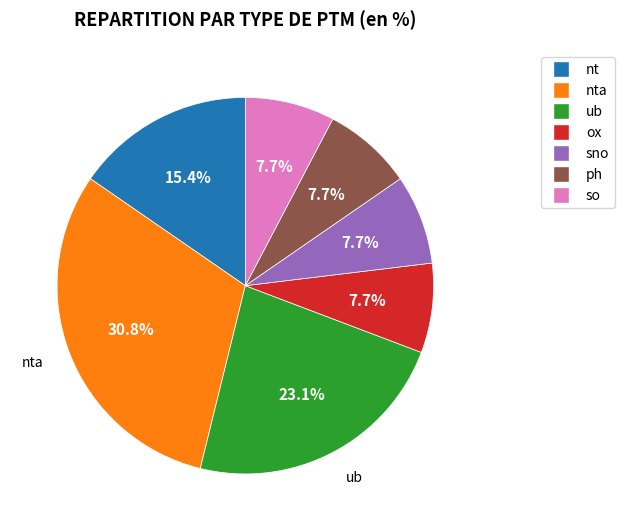

Is there a majority slice in this chart?

No